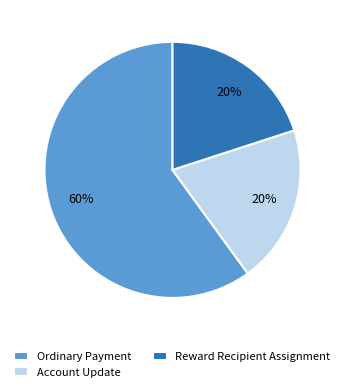

Which has a higher value, Reward Recipient Assignment or Ordinary Payment?

Ordinary Payment